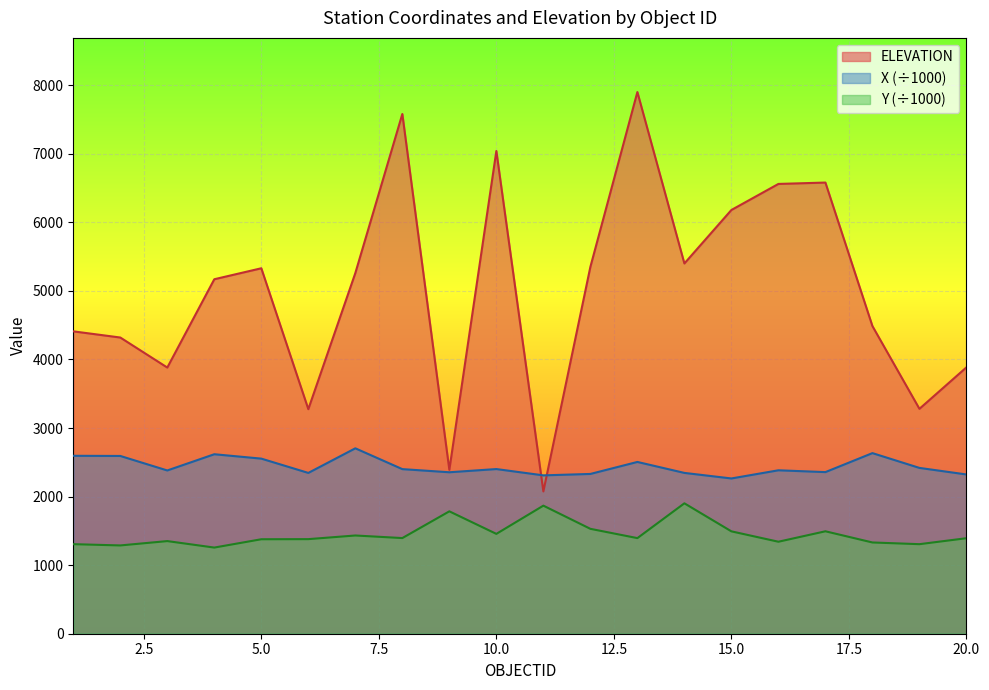

Where does the ELEVATION series first go above 5260?

5.0